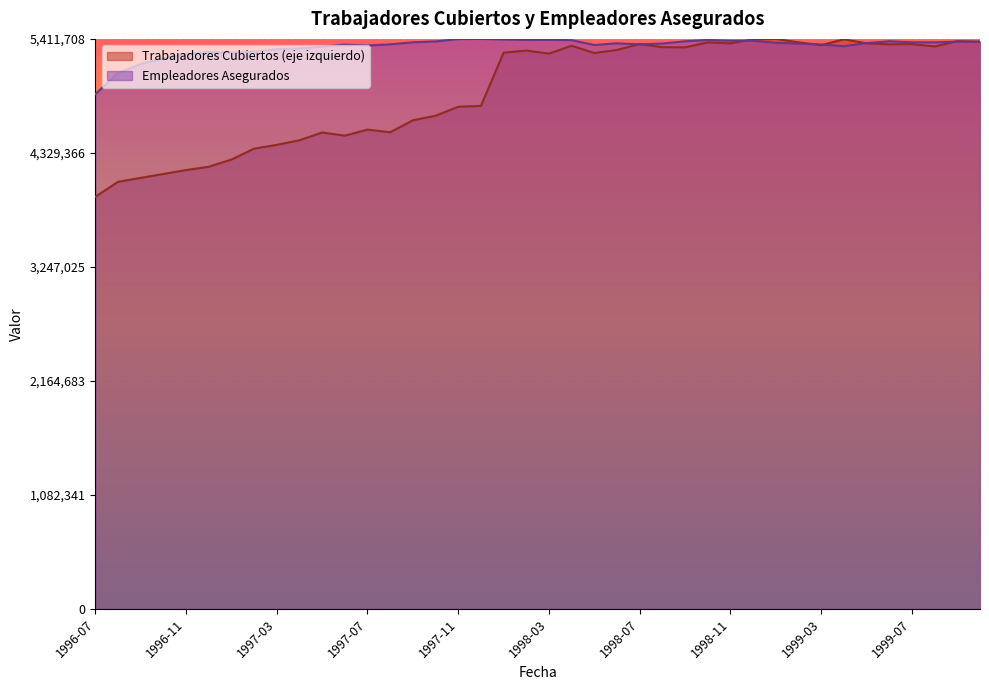

Which series ends up on top after the final intersection of Empleadores Asegurados and Trabajadores Cubiertos (eje izquierdo)?

Empleadores Asegurados